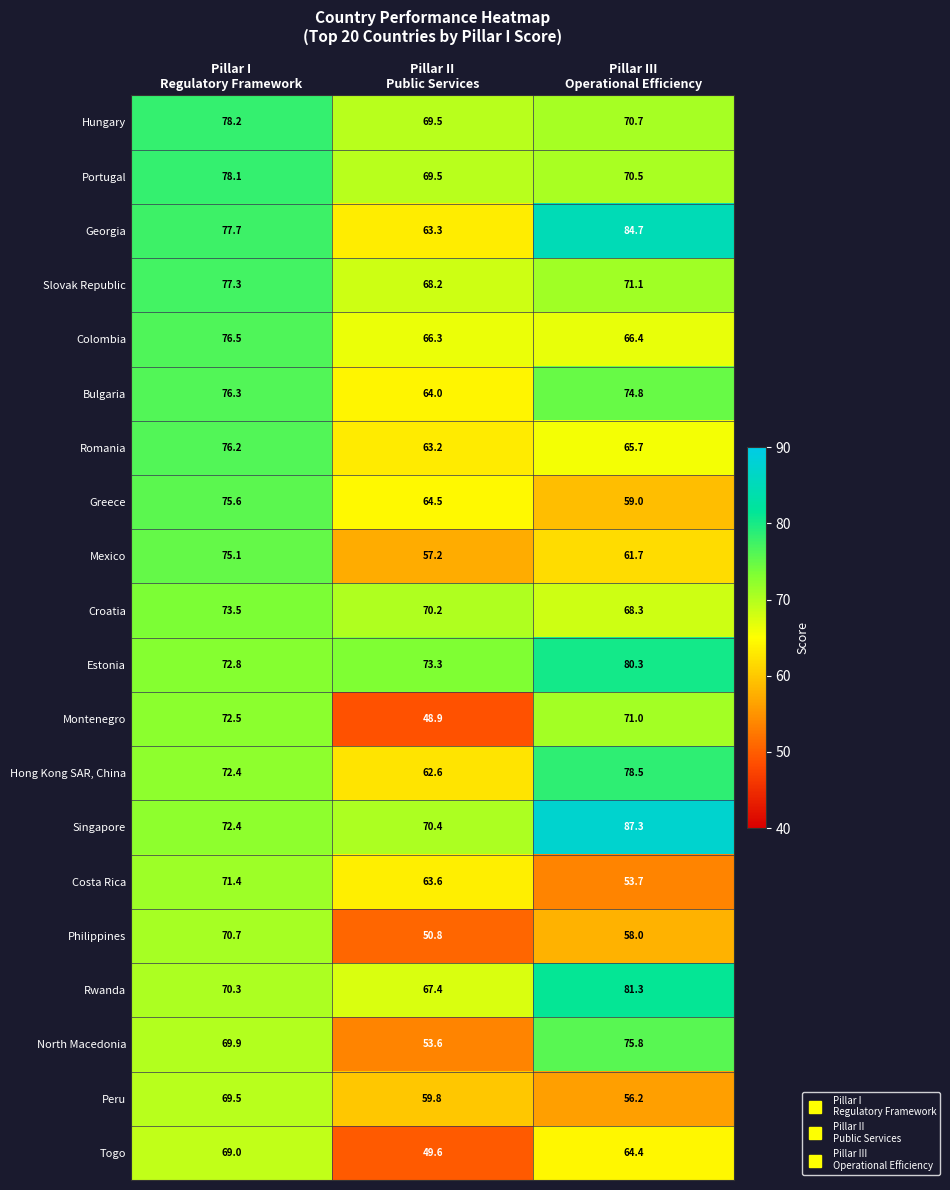

List the series in order of their peak value, highest first.

Singapore, Georgia, Rwanda, Estonia, Hong Kong SAR, China, Hungary, Portugal, Slovak Republic, Colombia, Bulgaria, Romania, North Macedonia, Greece, Mexico, Croatia, Montenegro, Costa Rica, Philippines, Peru, Togo